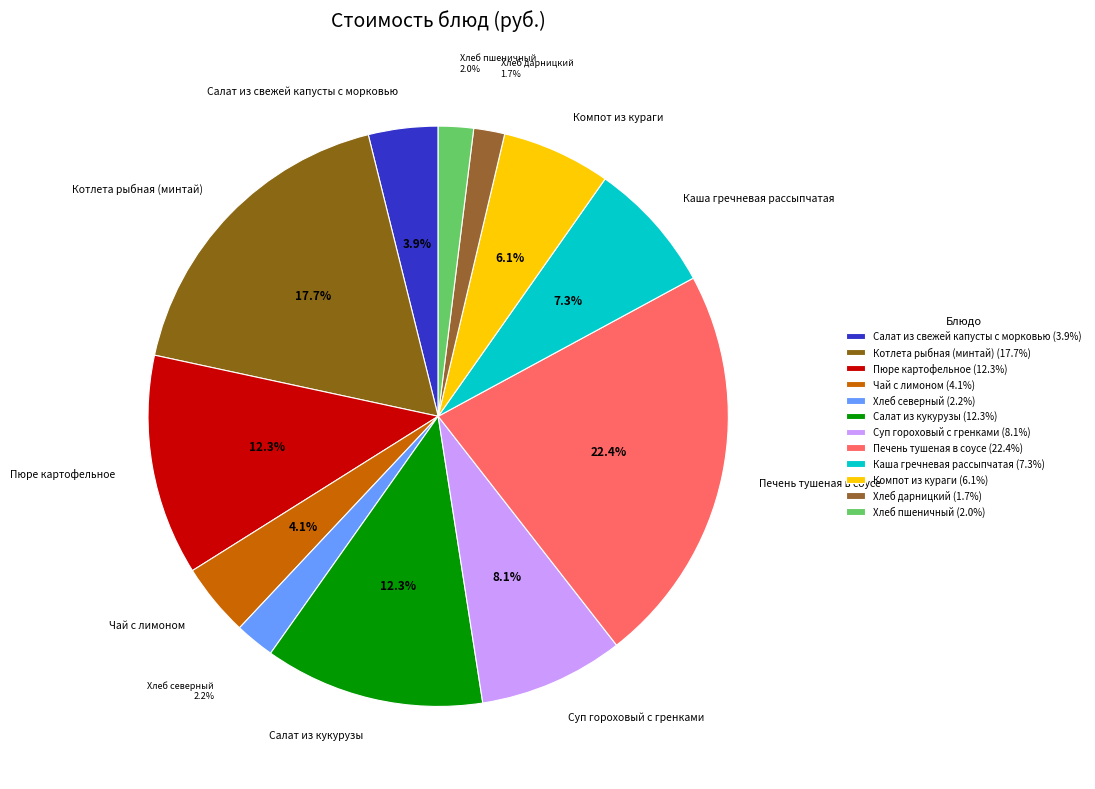

The Салат из кукурузы slice represents 25% of the pie. True or false?

False